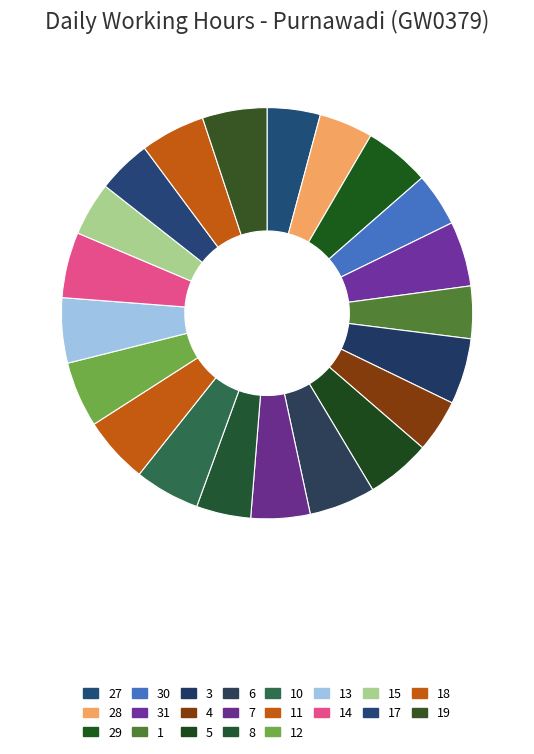

Count the number of slices in the pie.

21